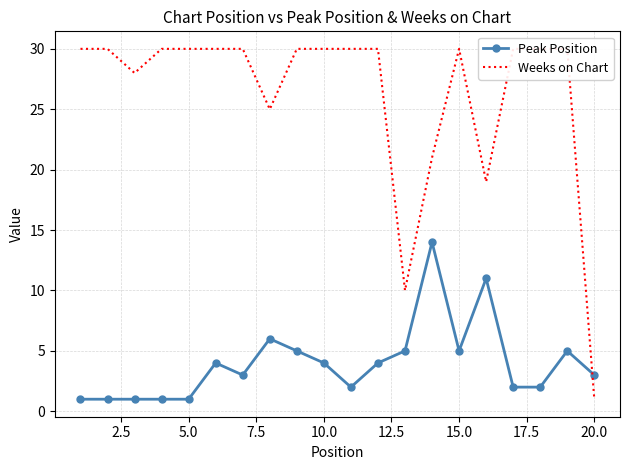

True or false: Peak Position has a value of 1 at 5.0.

True